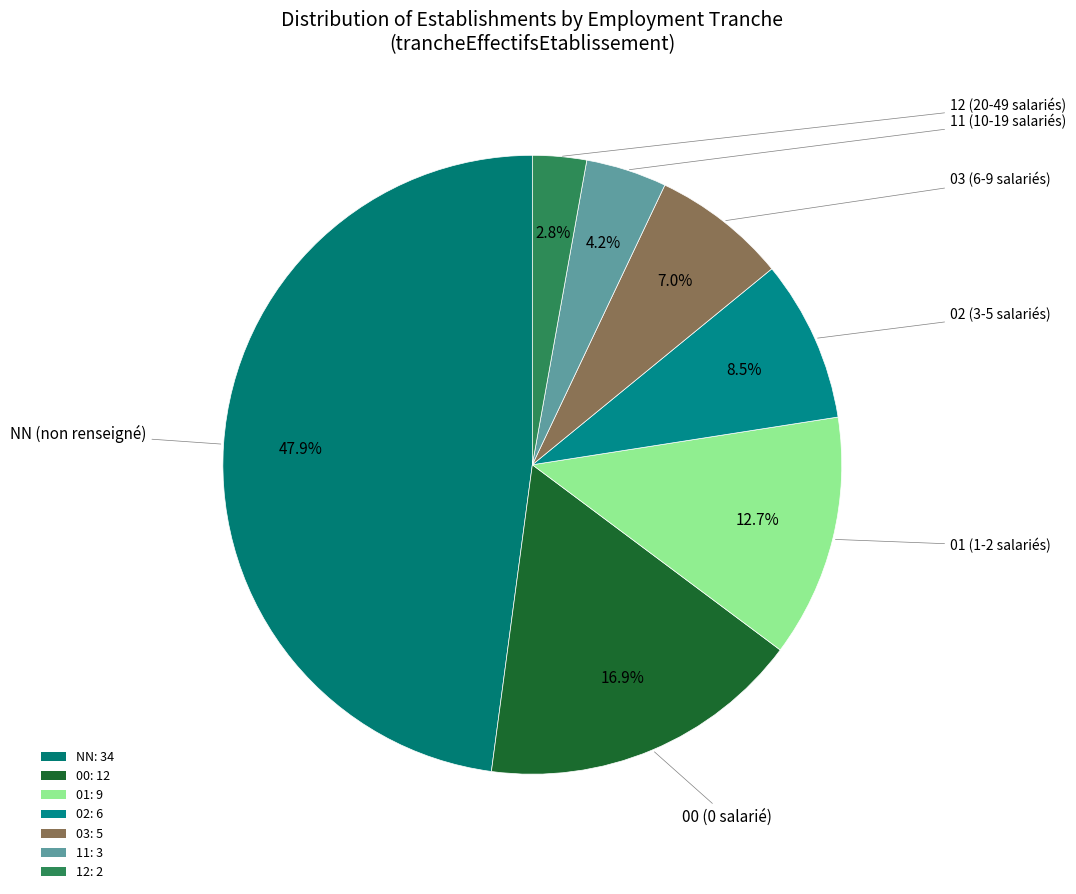

The 02 slice represents 19% of the pie. True or false?

False